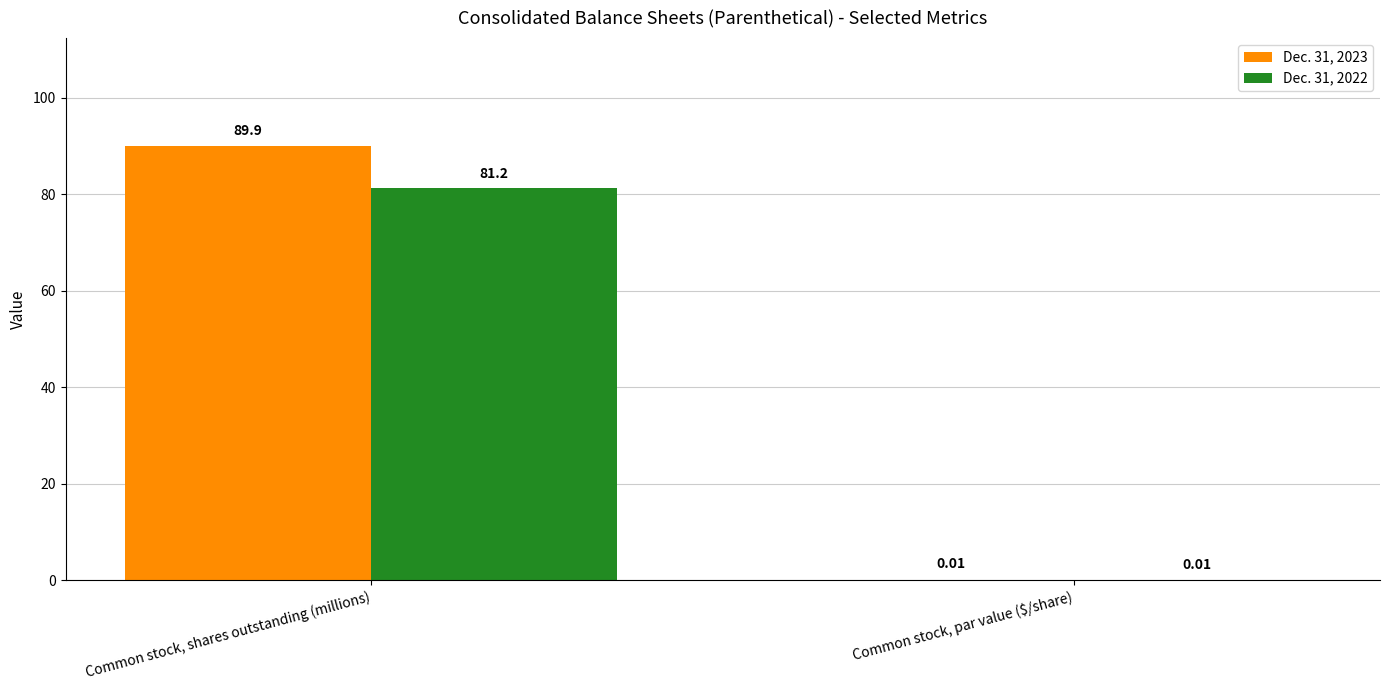

Where is Dec. 31, 2022 nearest to the value 40?

Common stock, par value ($/share)